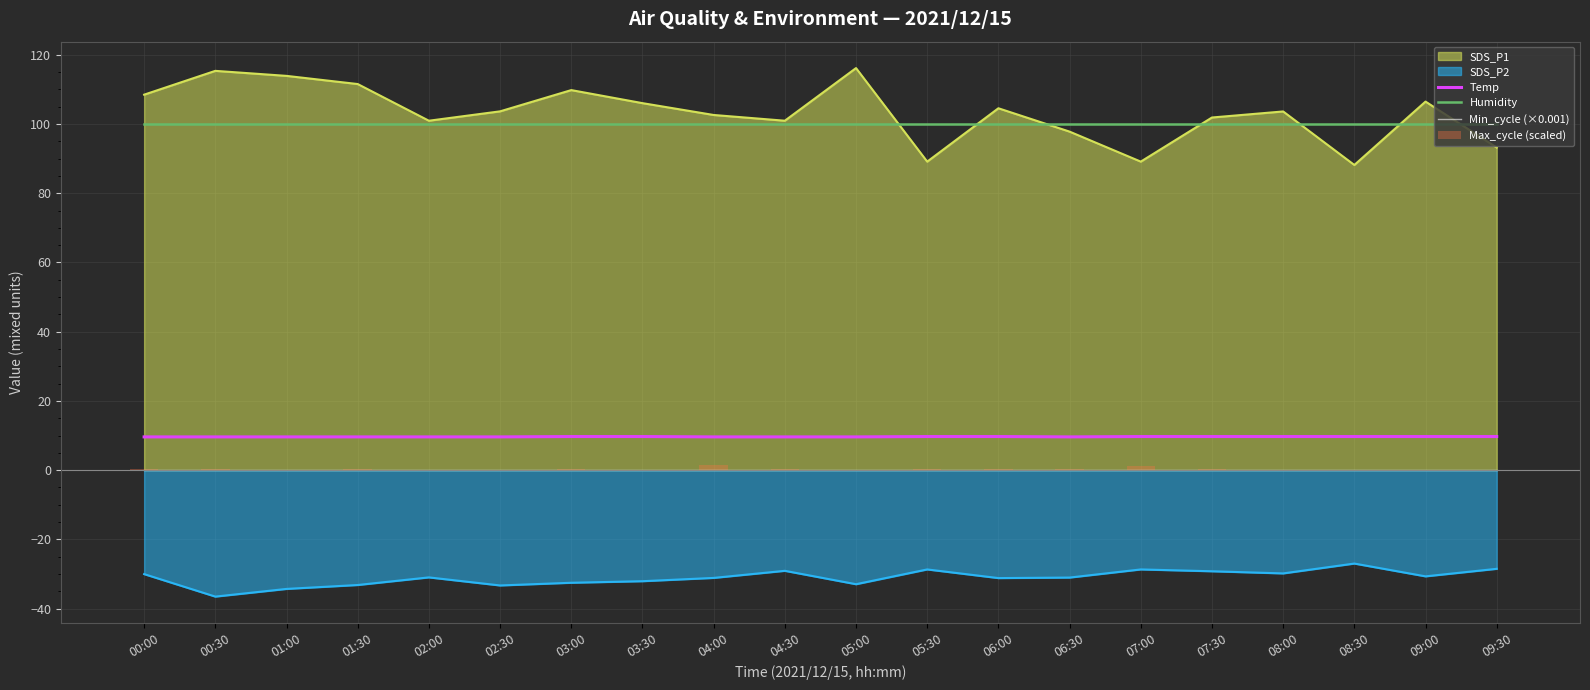

What is the label of the 6th bar from the left?

02:30